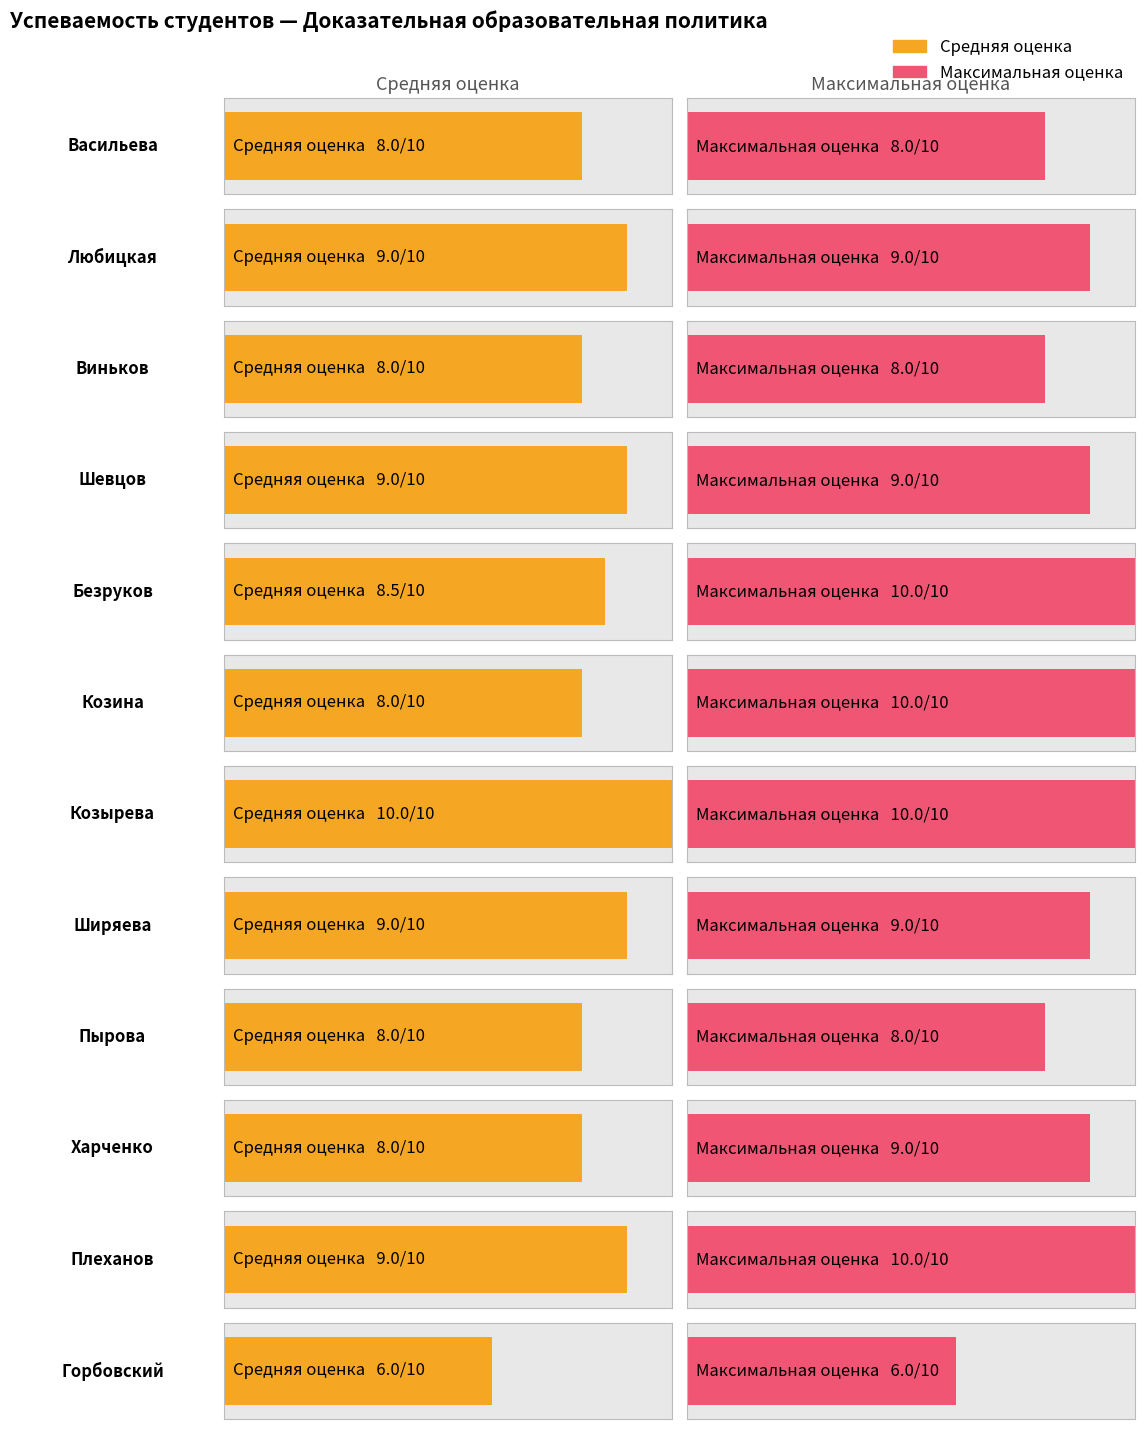

Rank the series by their maximum value, from highest to lowest.

Средняя оценка, Максимальная оценка